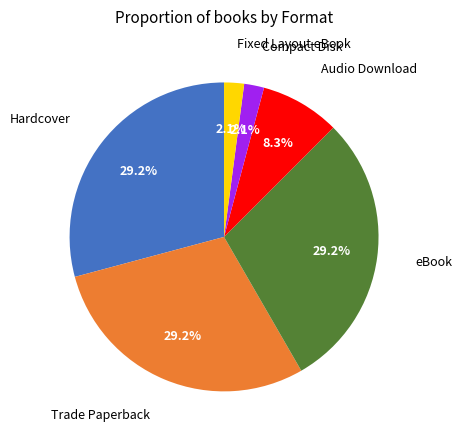

Does any single category account for the majority?

No